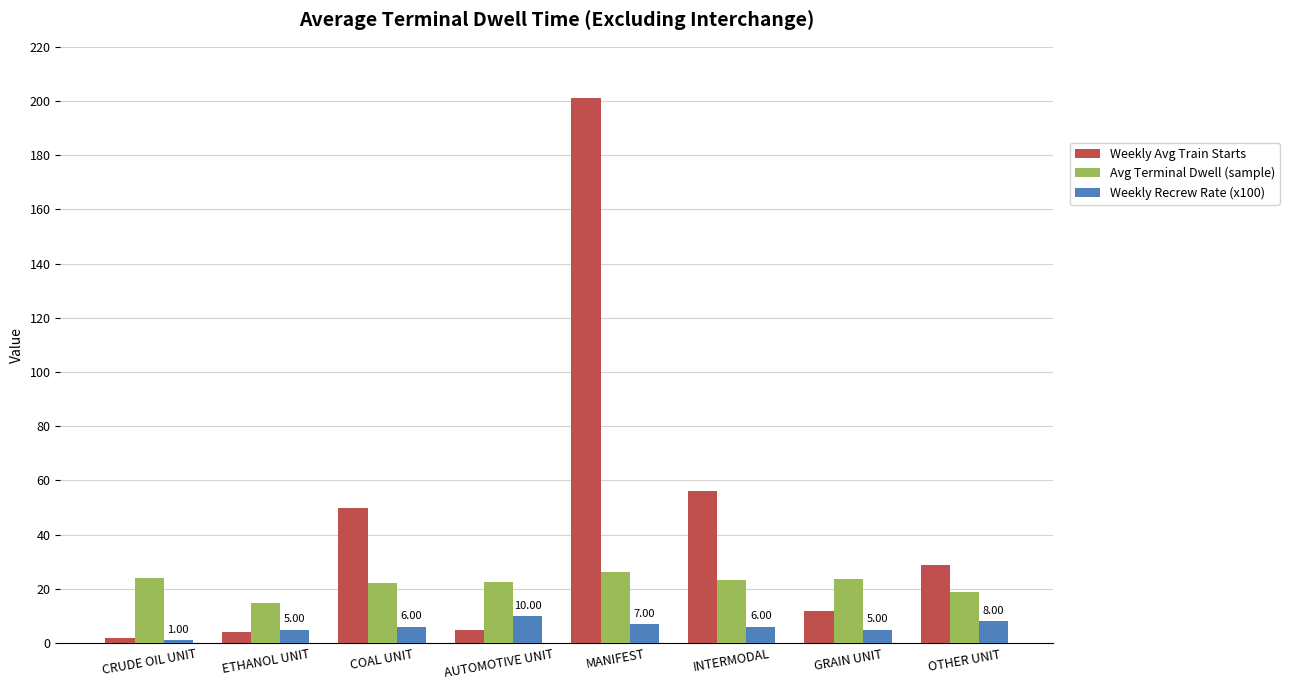

Which series has the largest total across all categories?

Weekly Avg Train Starts